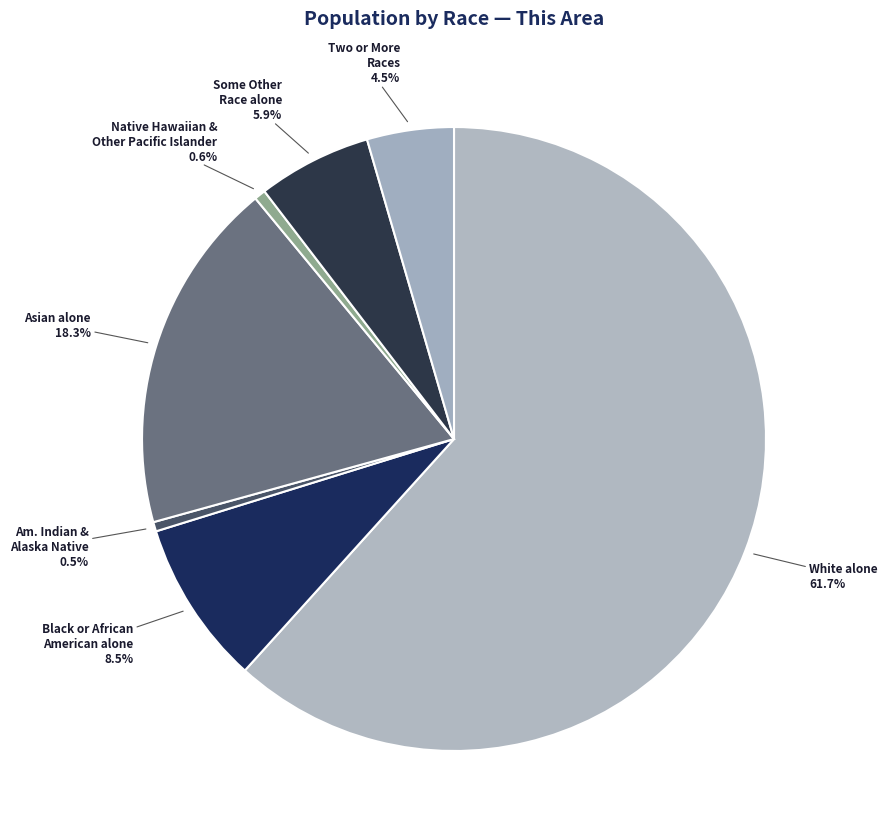

Which category has the biggest portion of the pie?

White alone